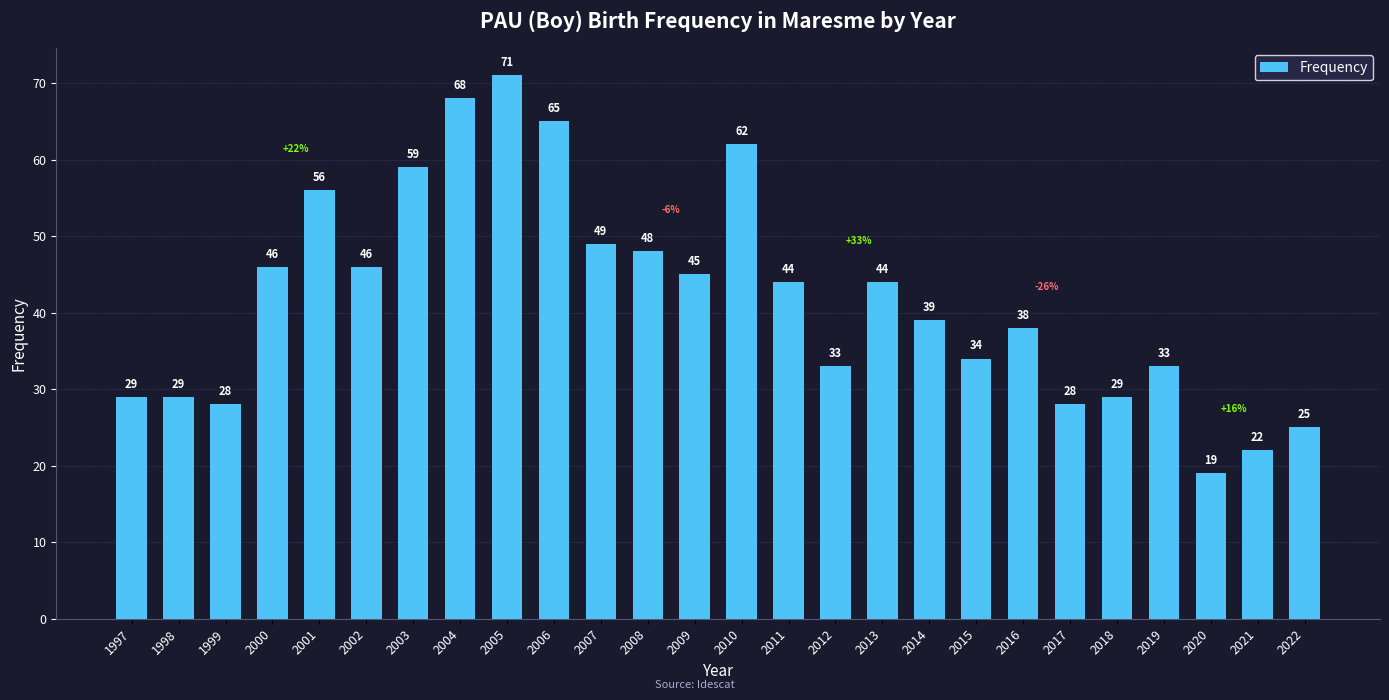

What is the change in value from 2003 to 2015?

-25